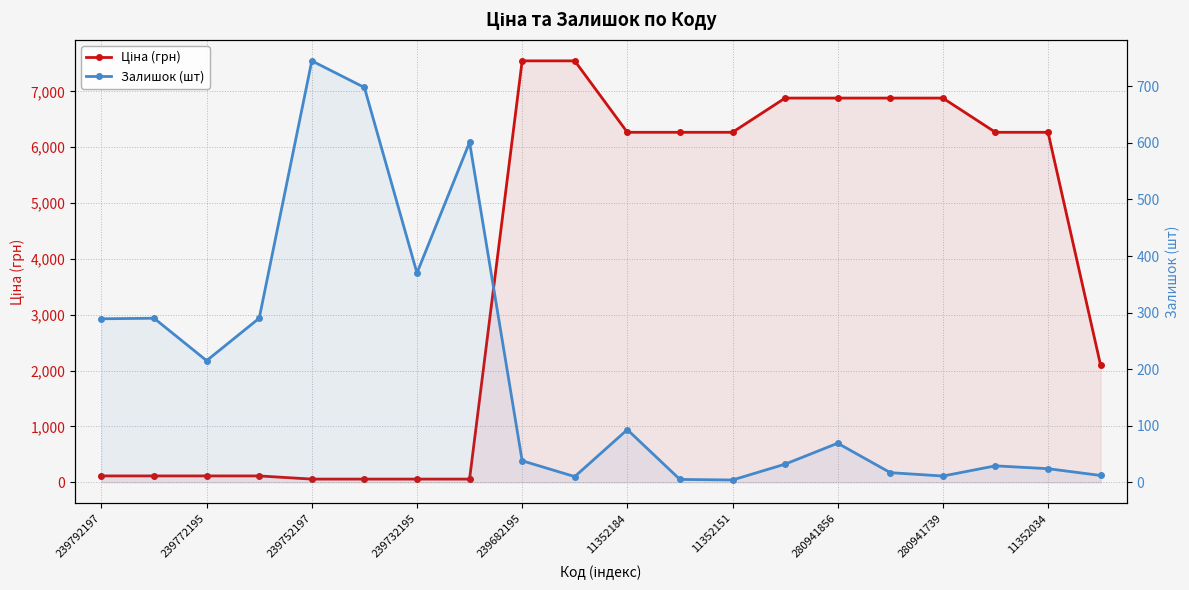

What is the minimum value shown in the chart?

4.0